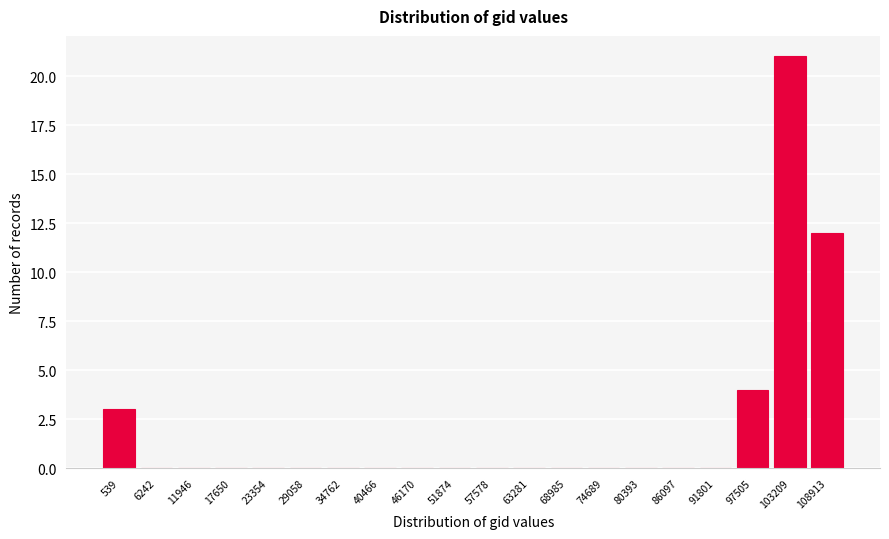

Reading left to right, extract all data points from this chart.

539=3	6242=0	11946=0	17650=0	23354=0	29058=0	34762=0	40466=0	46170=0	51874=0	57578=0	63281=0	68985=0	74689=0	80393=0	86097=0	91801=0	97505=4	103209=21	108913=12